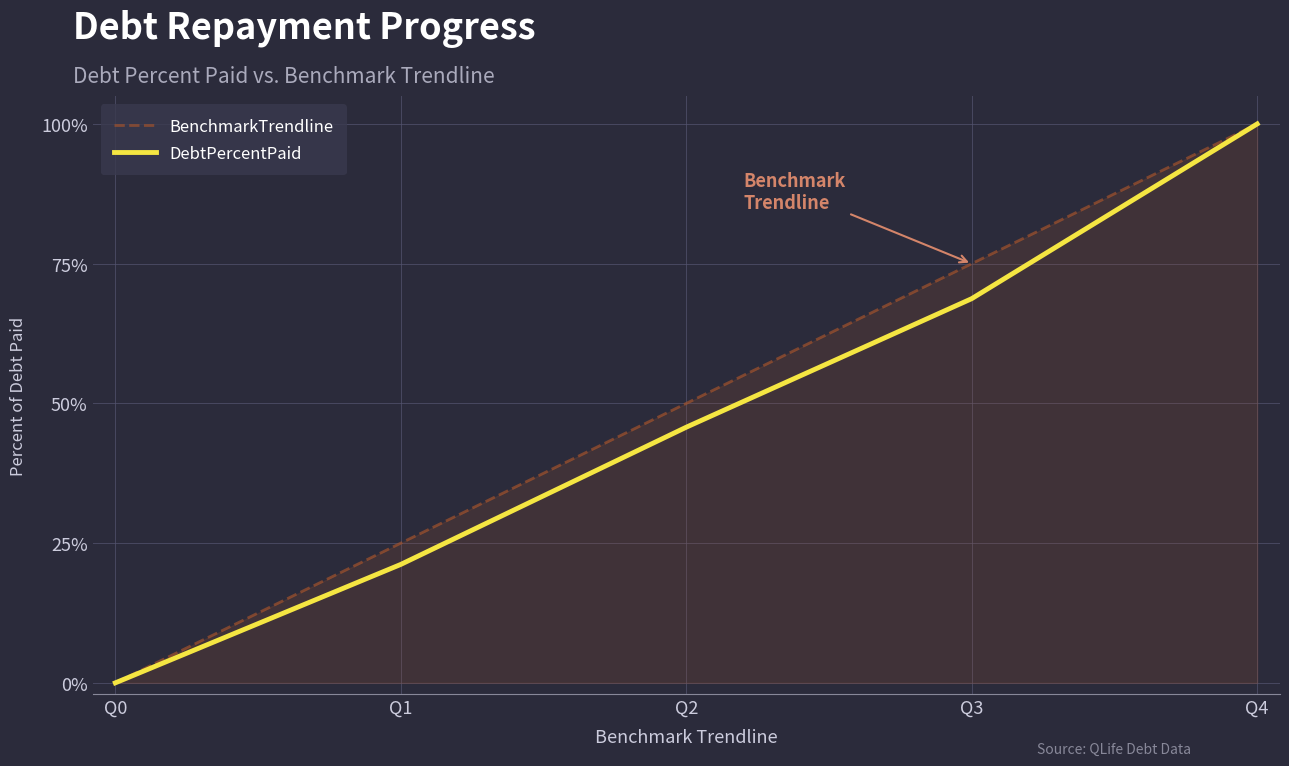

Is it true that DebtPercentPaid equals 100.0 at Q4?

True